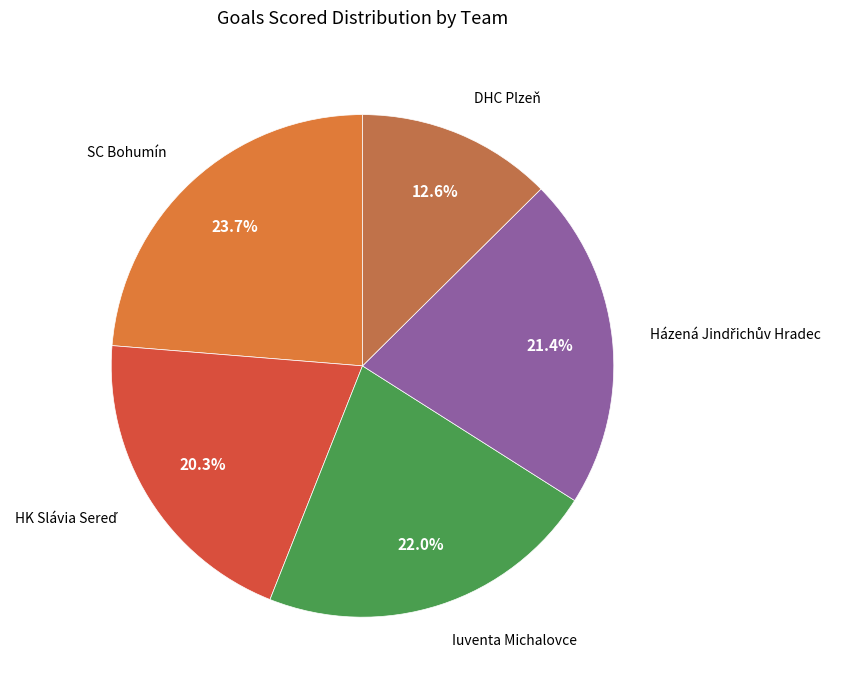

How many slices are in this pie chart?

5